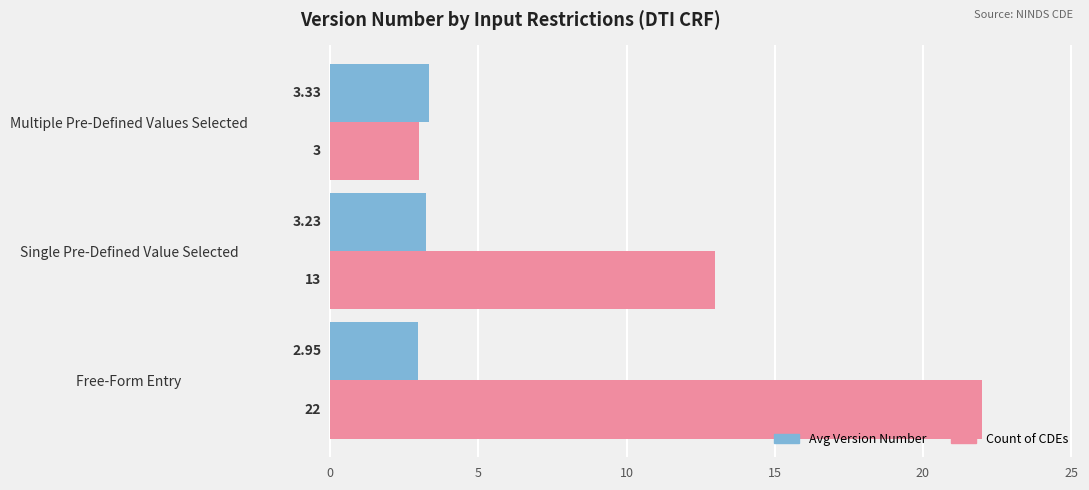

Count the Avg Version Number values in the range 2 to 3.

1